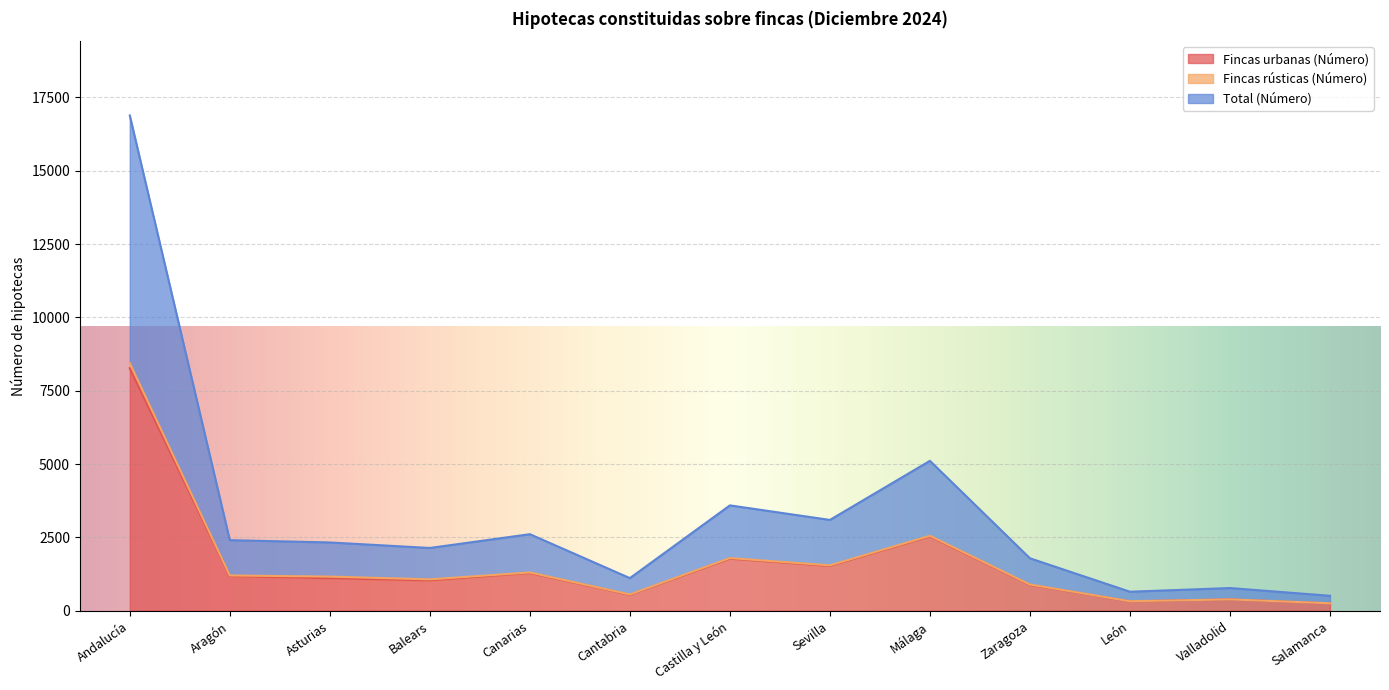

How many categories are shown in the chart?

13